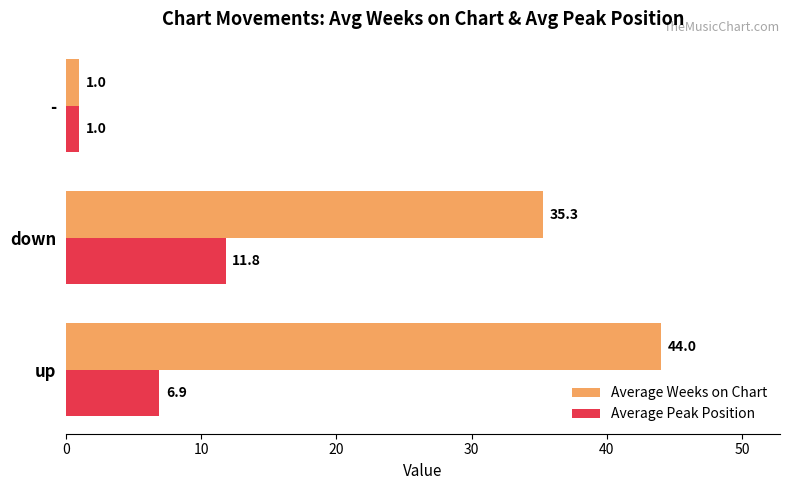

Where is Average Weeks on Chart nearest to the value 22?

down